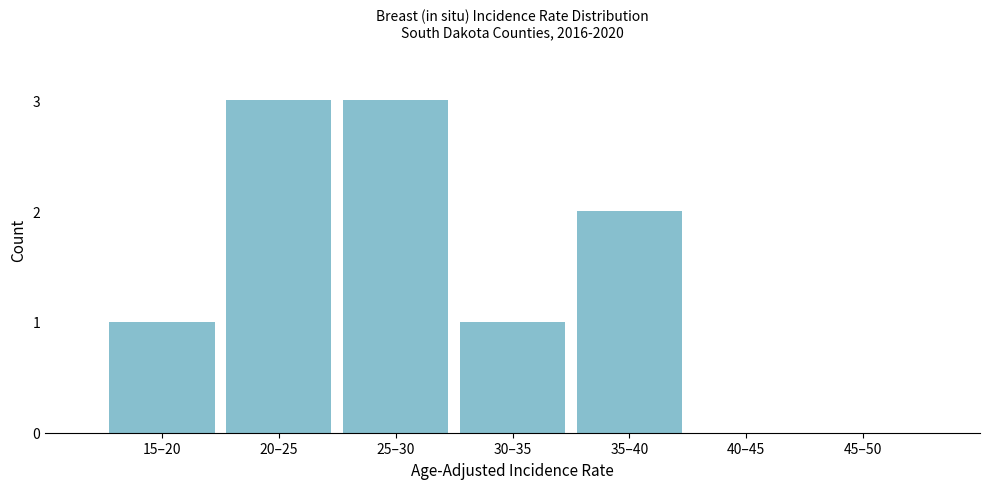

Reading left to right, transcribe all the data shown in this chart.

15–20=1	20–25=3	25–30=3	30–35=1	35–40=2	40–45=0	45–50=0